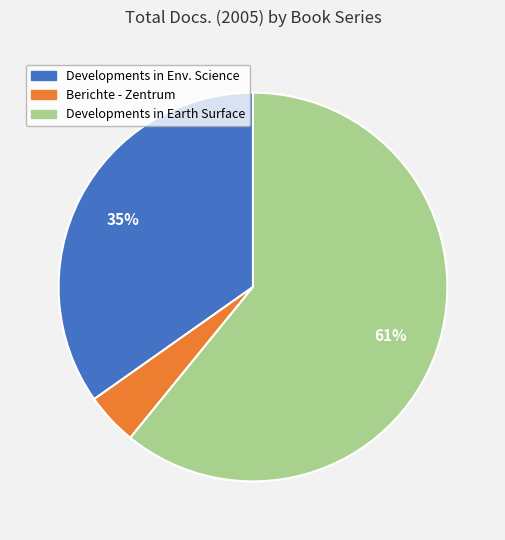

What is the largest slice in the pie chart?

Developments in Earth Surface